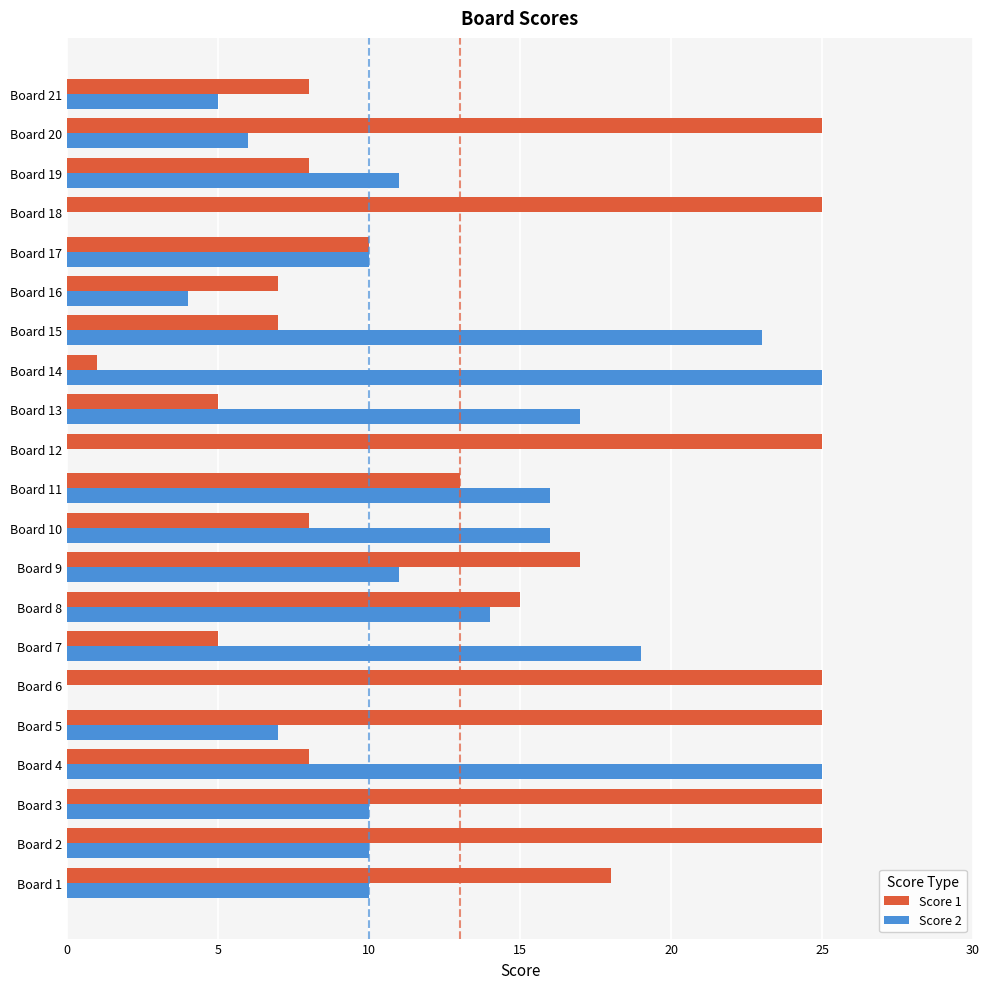

Which series has the largest total across all categories?

Score 1